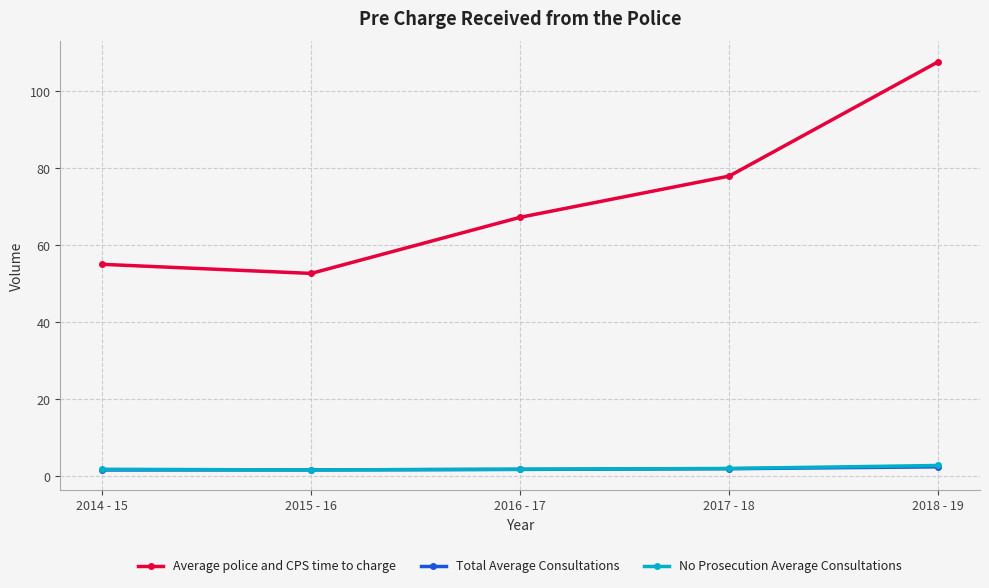

Which series changed the most between 2016 - 17 and 2017 - 18?

Average police and CPS time to charge